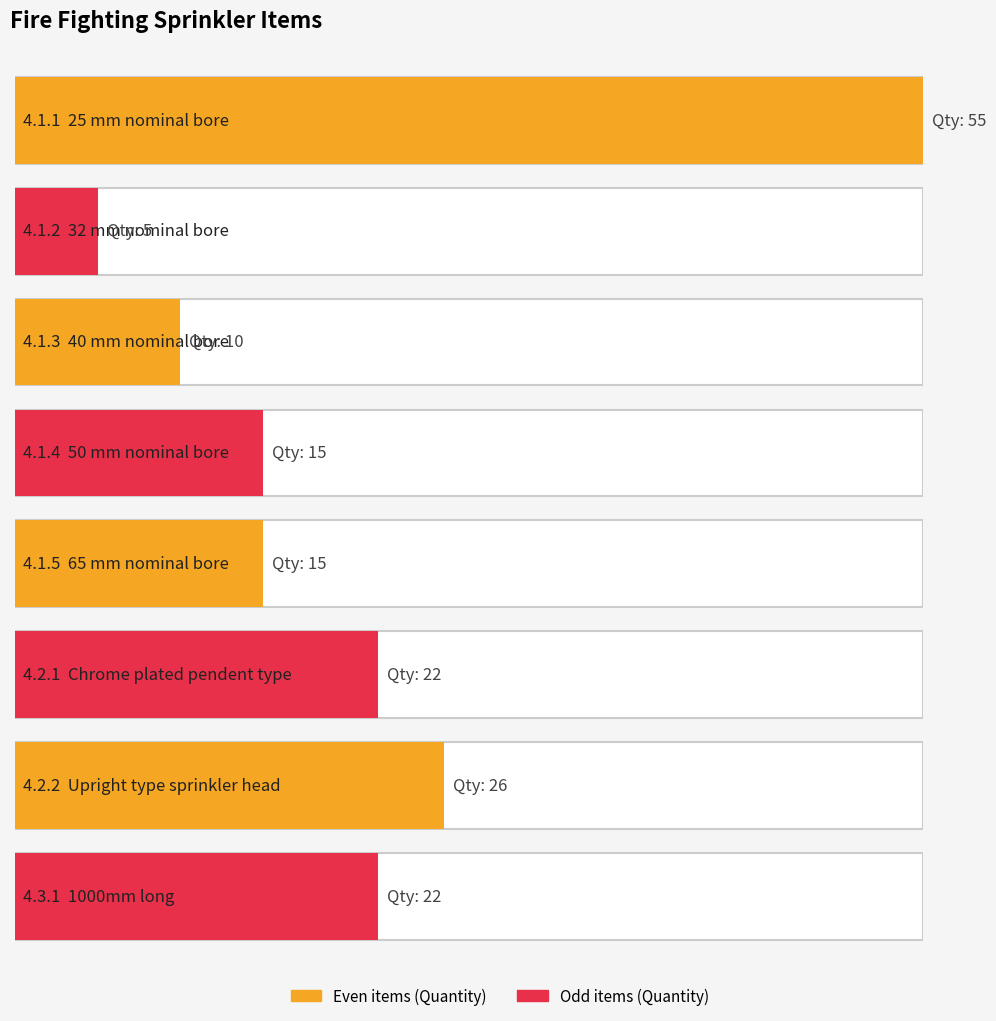

Which series changed the most between 4.1.2 and 4.1.3?

Quantity